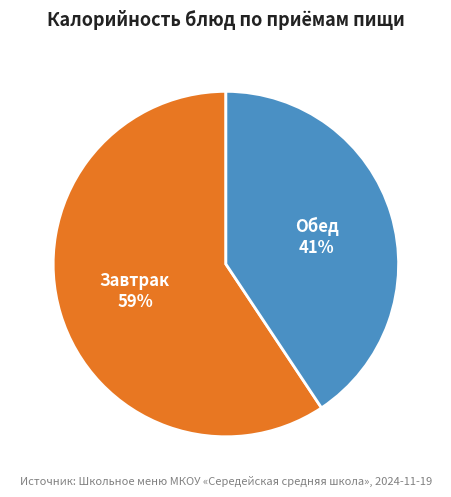

Does any single category account for the majority?

Yes